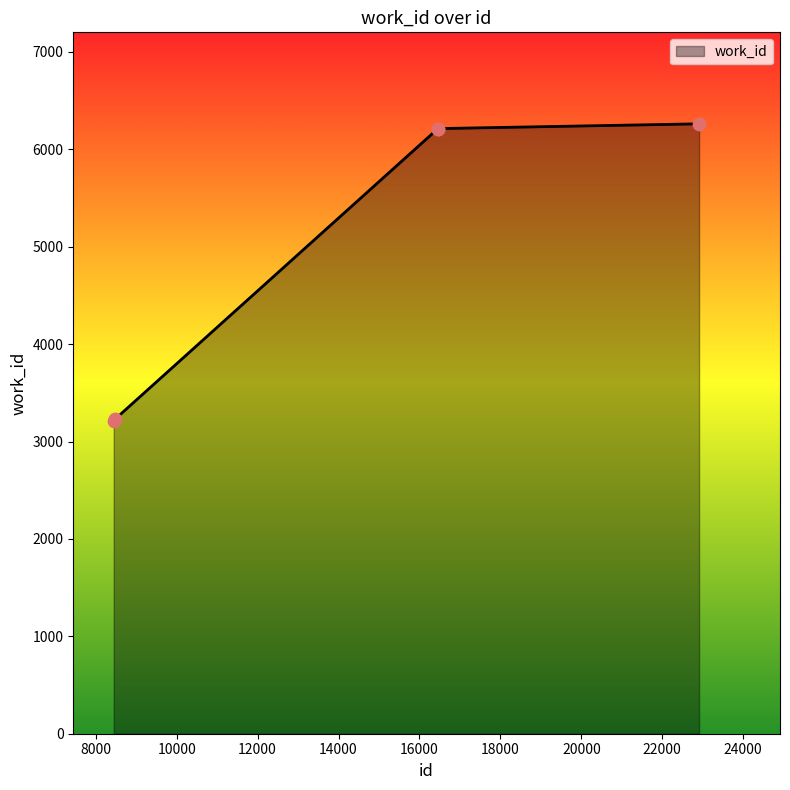

True or false: there are more than 1 points higher than both neighbors.

False